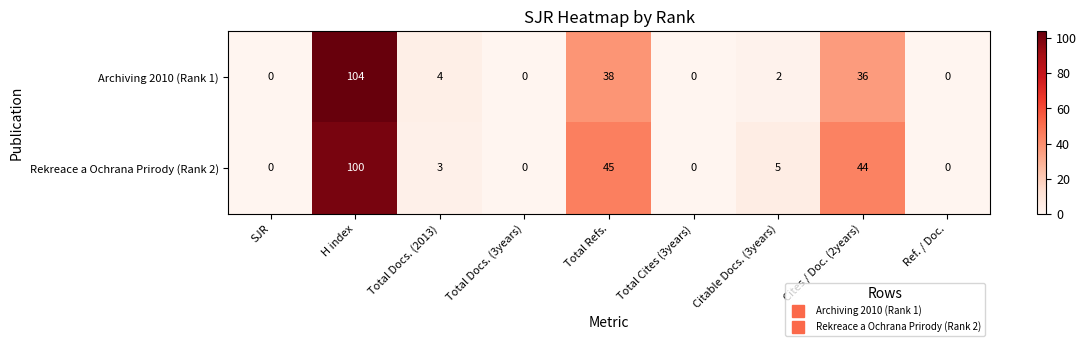

The value of Rekreace a Ochrana Prirody (Rank 2) at SJR is 0. True or false?

True